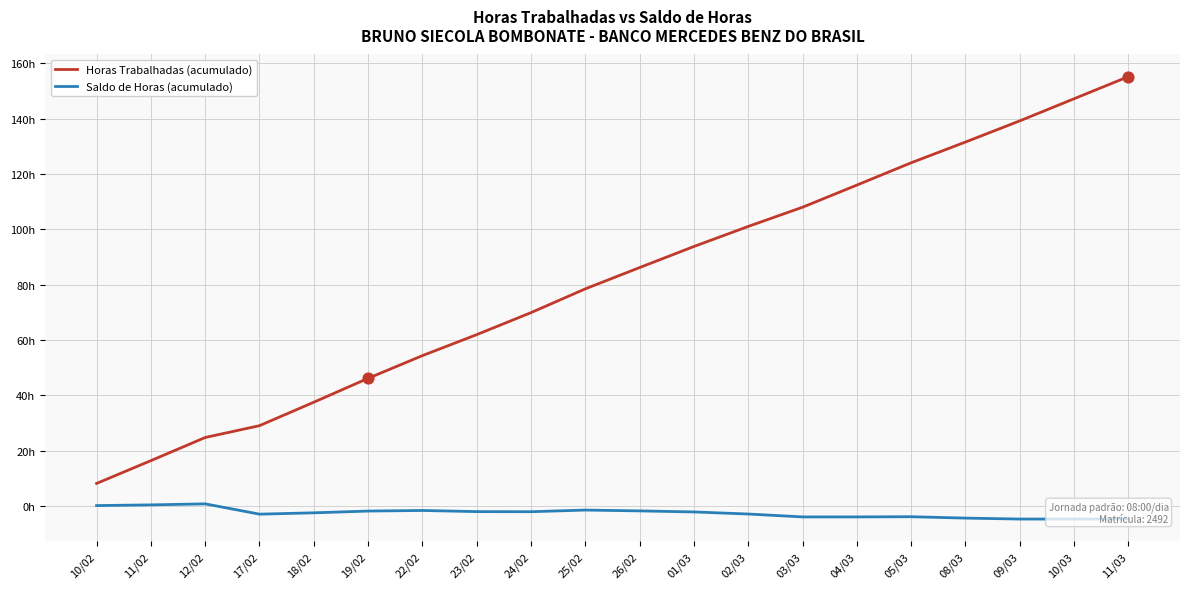

What are all the series names shown in the legend?

Horas Trabalhadas (acumulado), Saldo de Horas (acumulado)